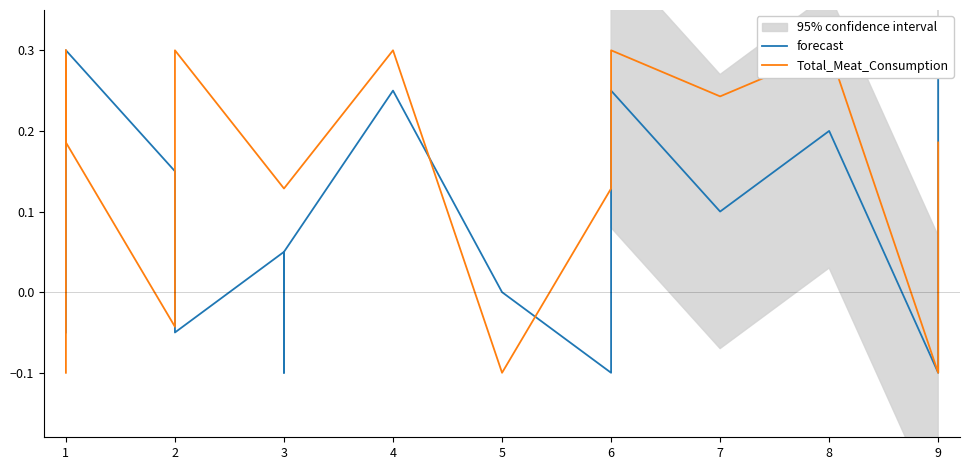

Where is the first local maximum for Total_Meat_Consumption?

1